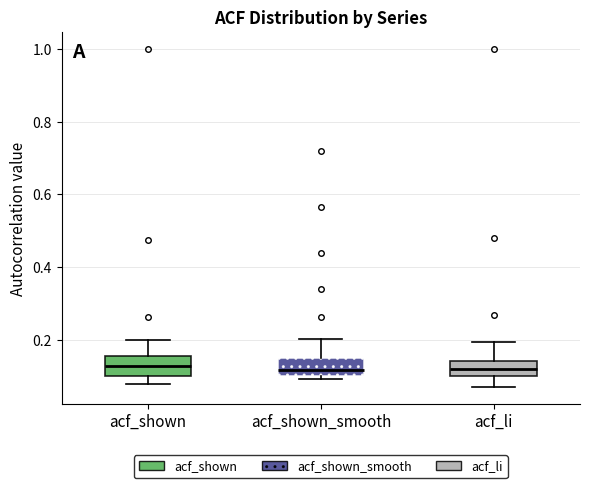

Reading left to right, read every box against the y-axis: the position of its median line, the range the box covers, and the ends of its whiskers. The values are not printed on the chart, so give them approximately, as read against the axis.

acf_shown: median 0.12, box 0.10 to 0.16, whiskers 0.08 to 0.20
acf_shown_smooth: median 0.12, box 0.10 to 0.16, whiskers 0.10 (just below the box's lower edge) to 0.20
acf_li: median 0.12, box 0.10 to 0.14, whiskers 0.08 to 0.20